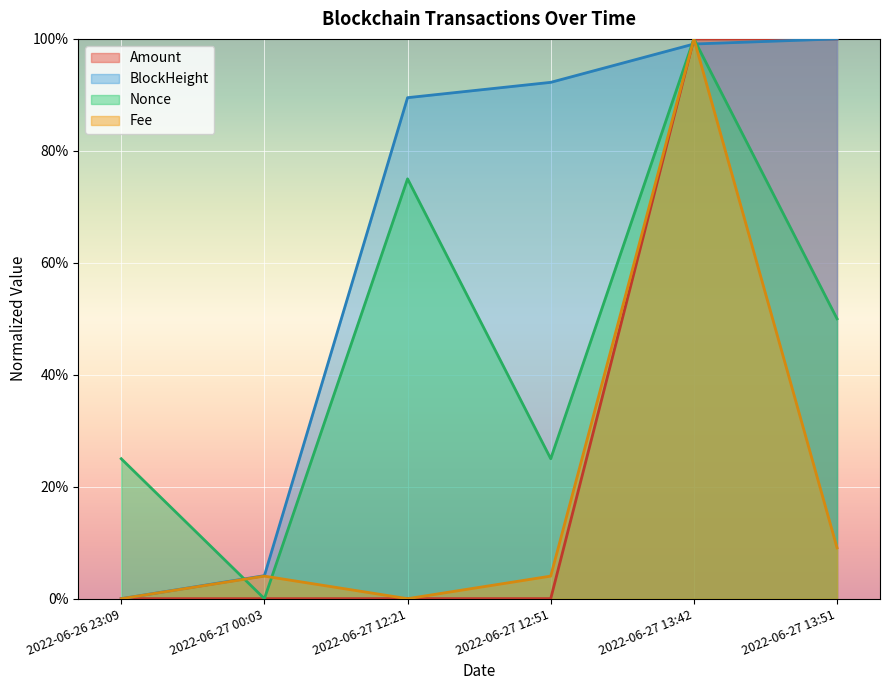

Which category has the lowest value in the Fee series?

2022-06-26 23:09